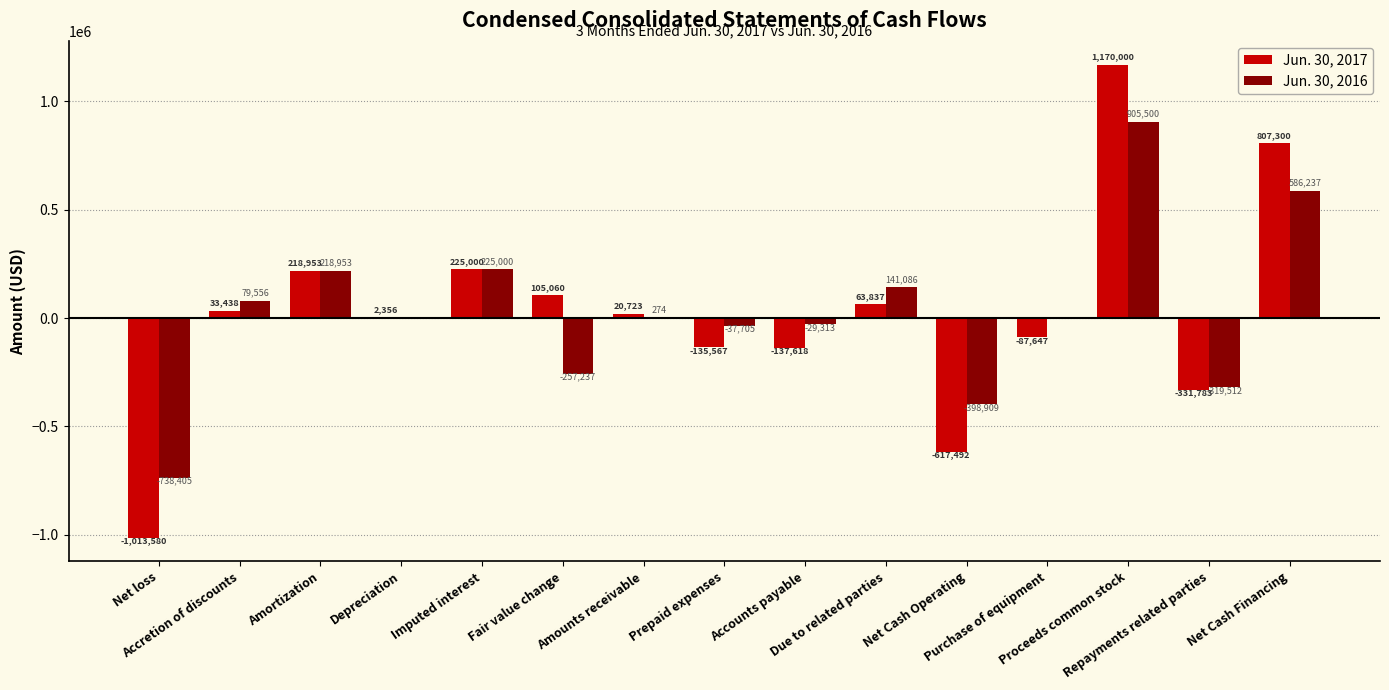

Which series has the largest total across all categories?

Jun. 30, 2016